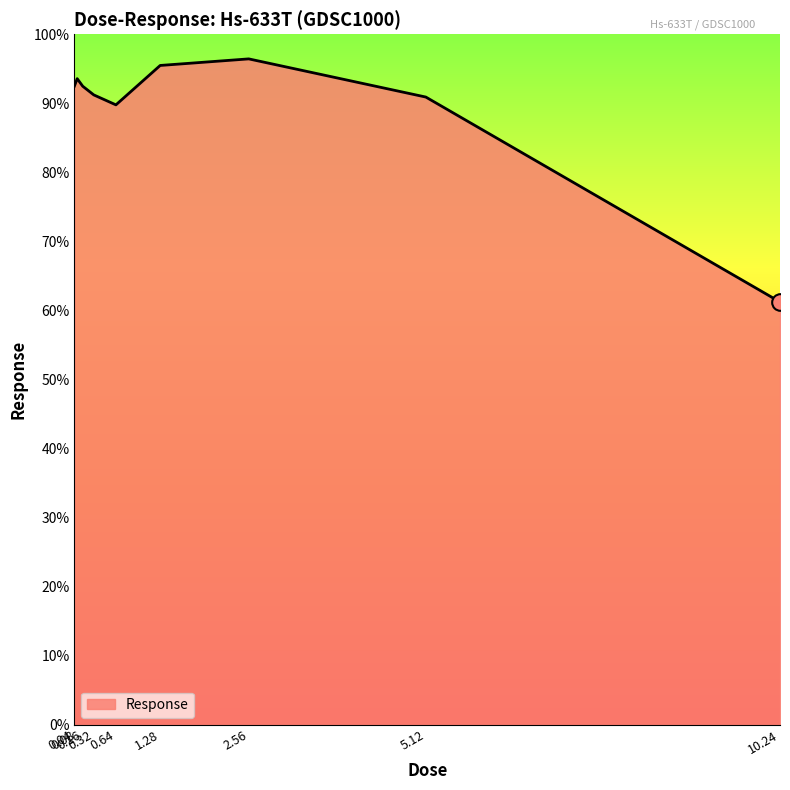

What is the maximum value shown in the chart?

96.4